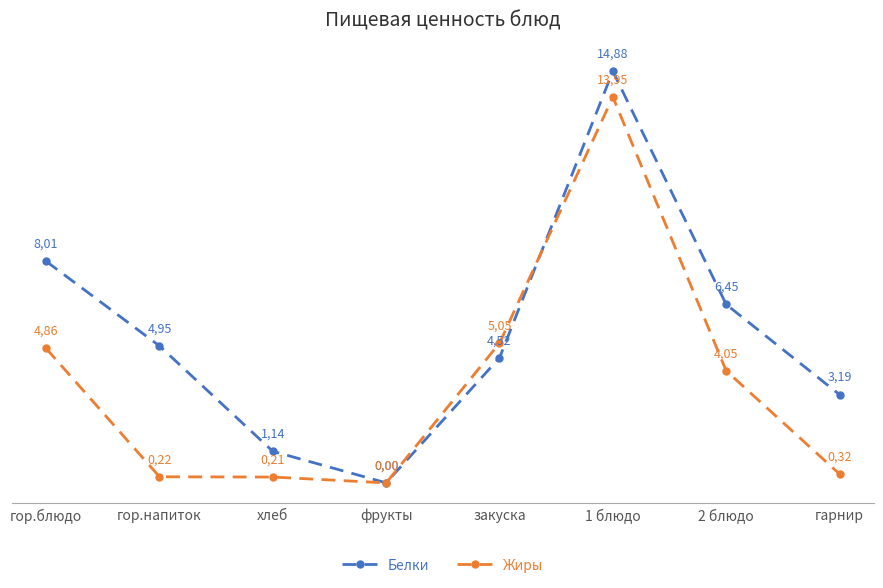

True or false: Жиры has more than 2 points higher than both neighbors.

False